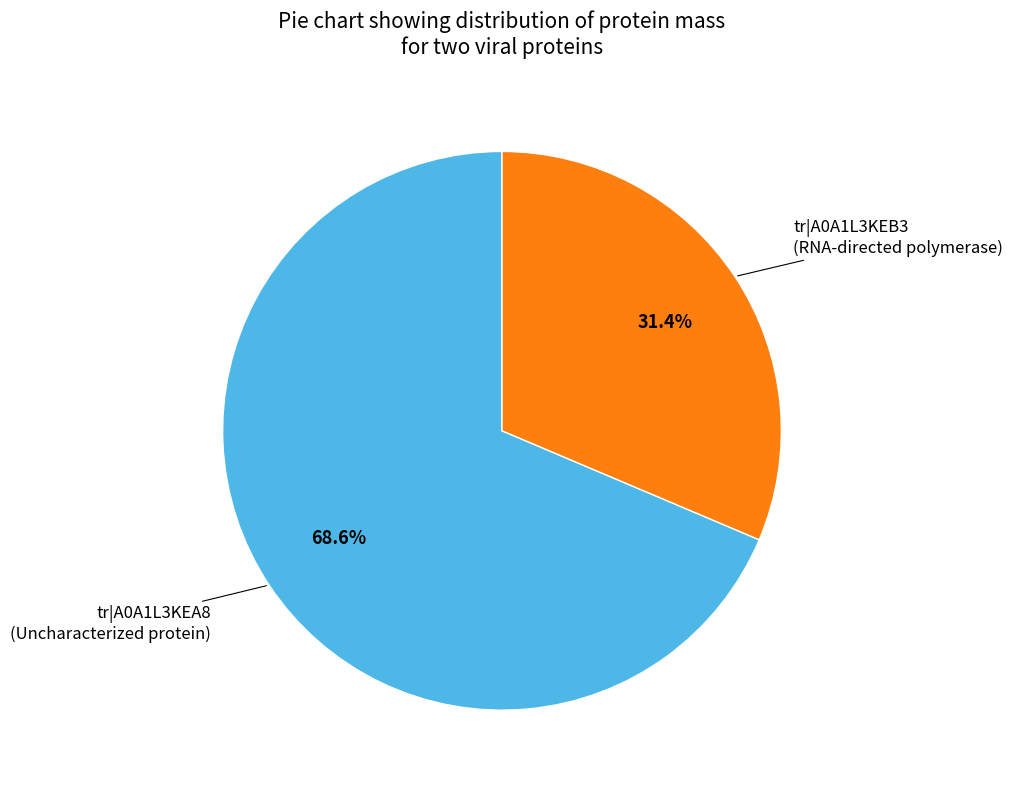

Is there a majority slice in this chart?

Yes